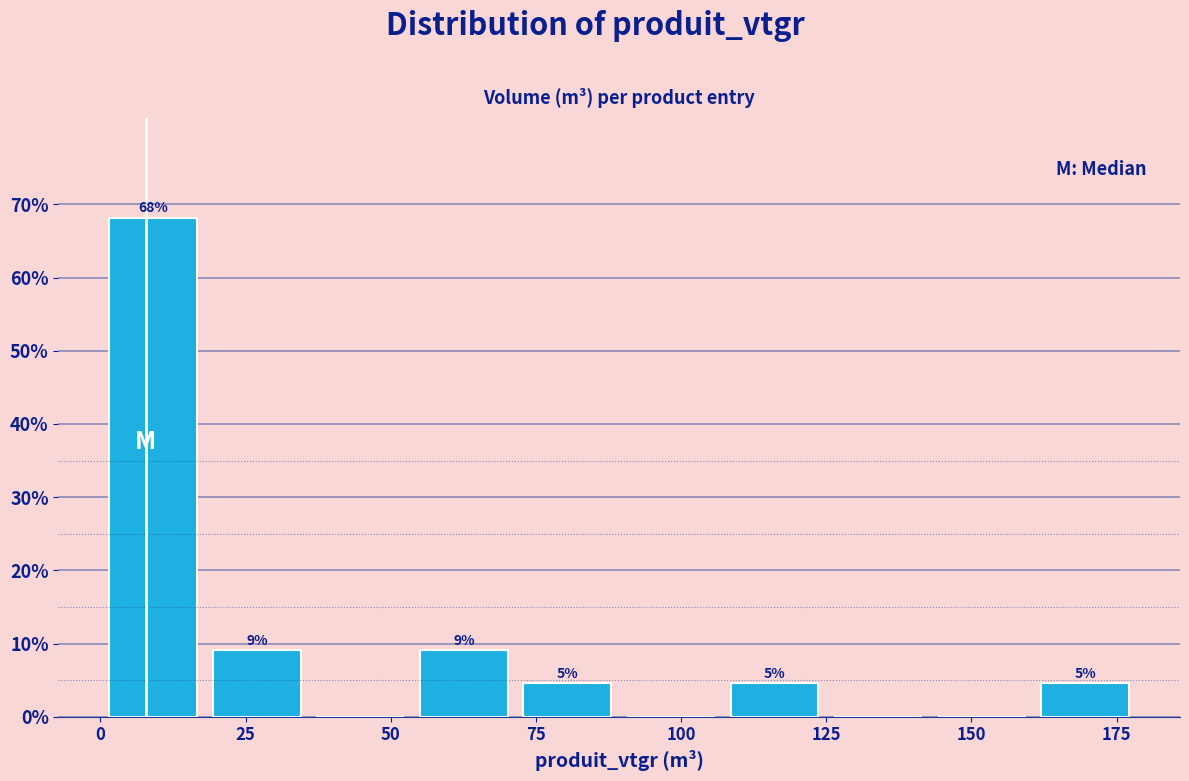

Read against the x-axis, roughly where is the centre of the tallest bar?

10